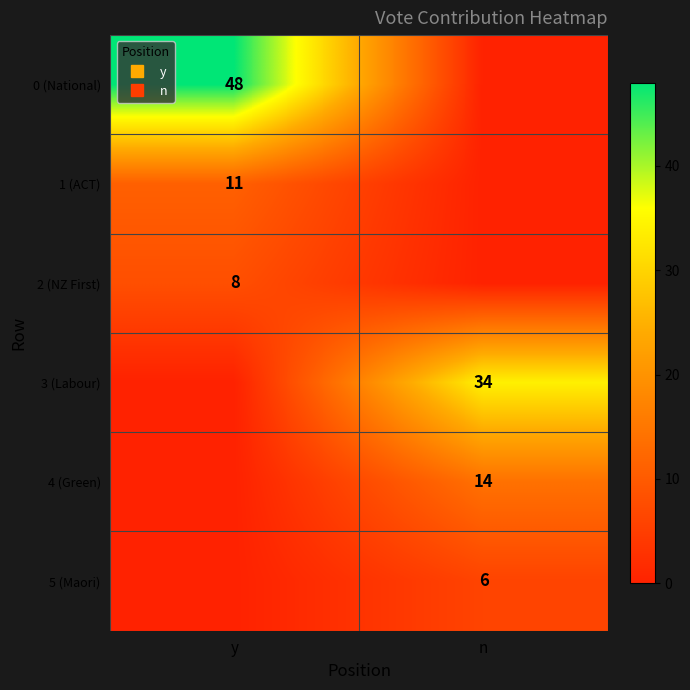

At how many categories does at least one series exceed 30?

2